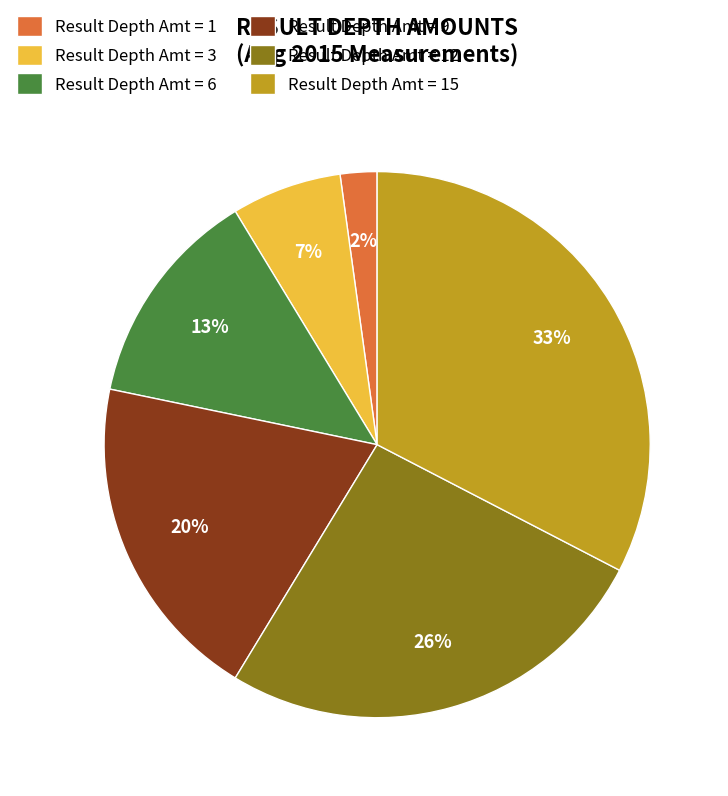

The Result Depth Amt = 15 slice represents 33% of the pie. True or false?

True